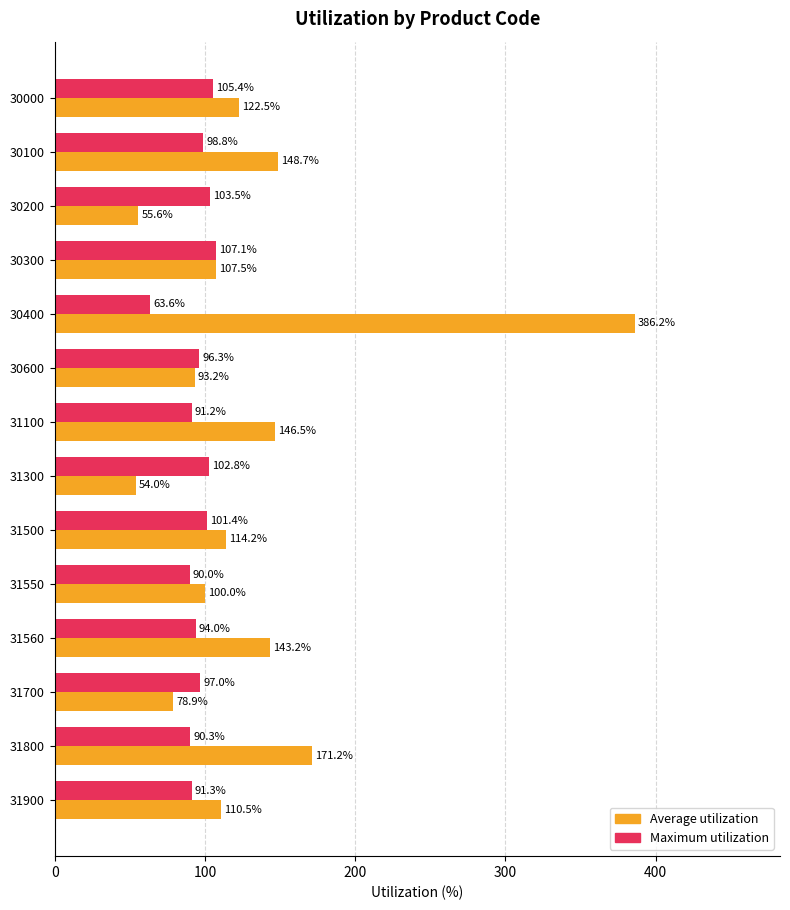

Which series has the largest total across all categories?

Average utilization